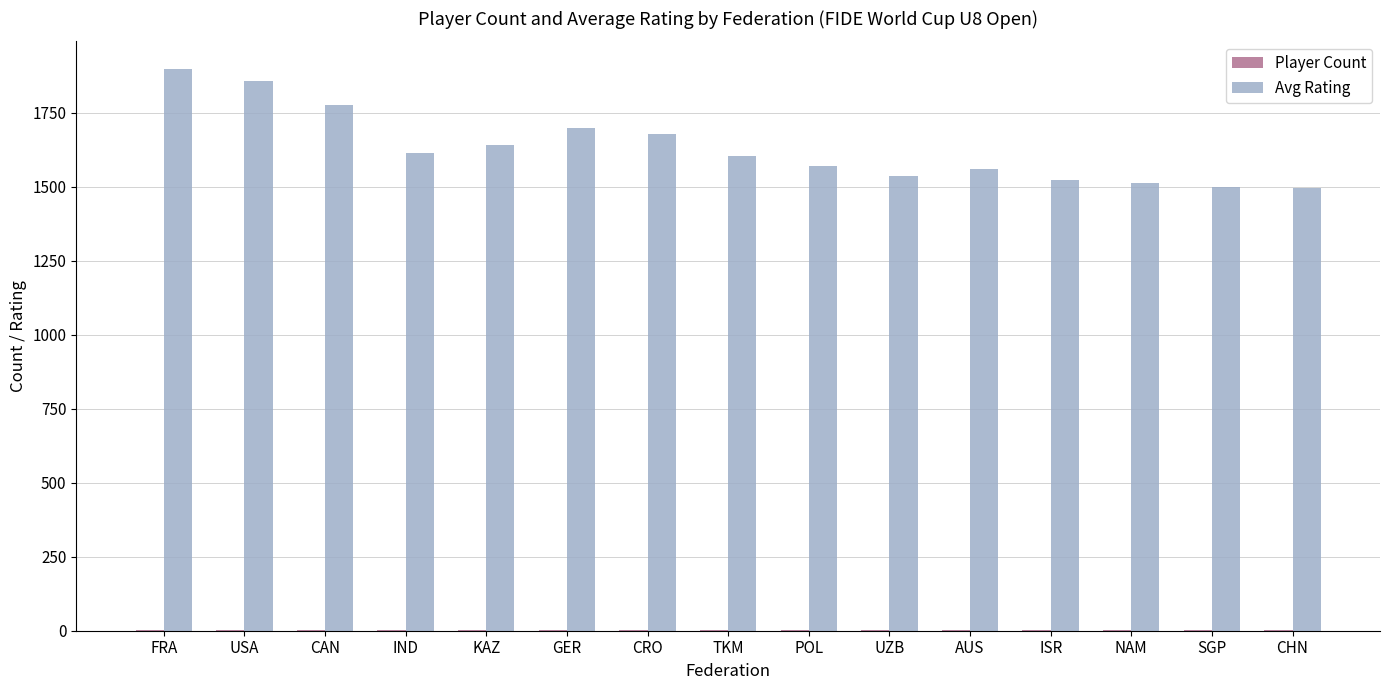

The Avg Rating series shows 1697 at GER. True or false?

True